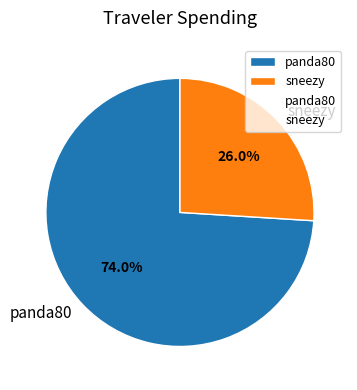

What is the ratio of the value at sneezy to the value at panda80?

0.4